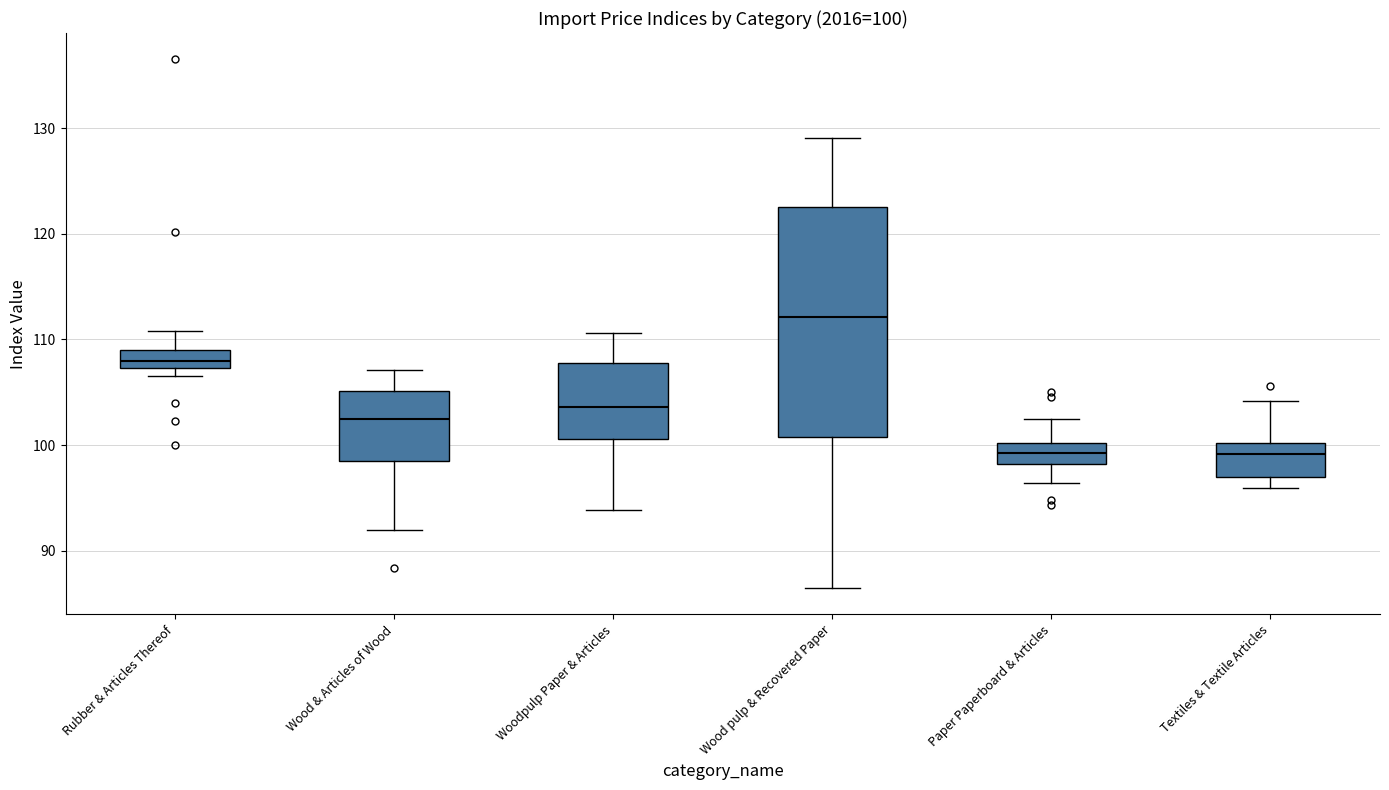

Which box is the tallest, from its lower edge to its upper edge?

Wood pulp & Recovered Paper